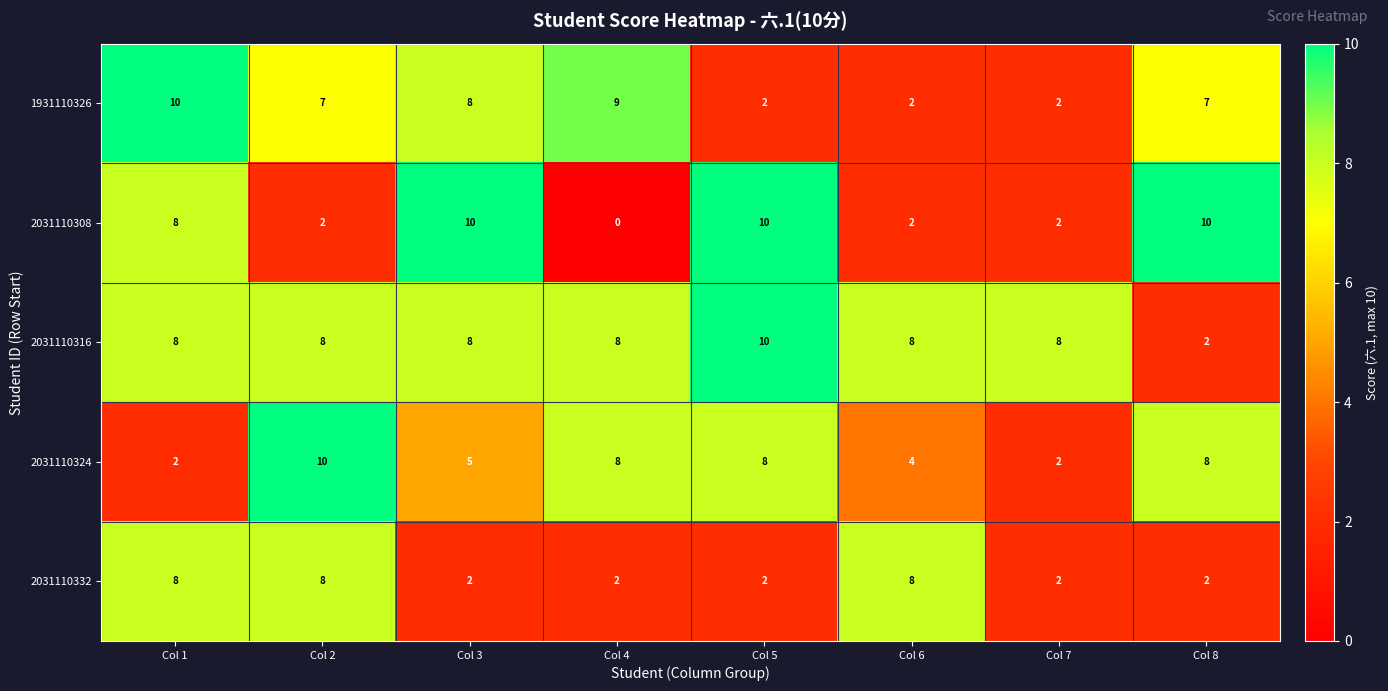

At how many categories does at least one series exceed 1?

8